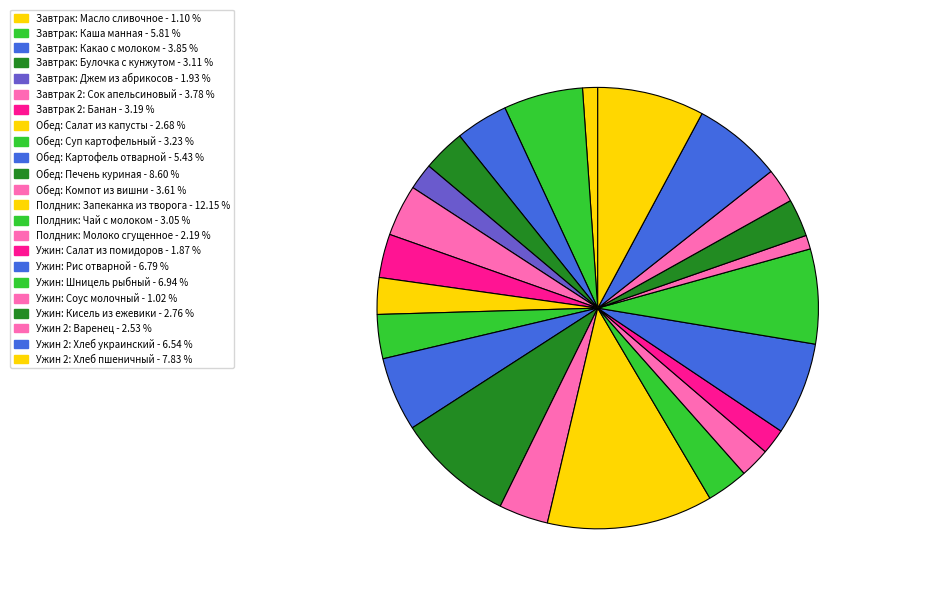

The Обед: Салат из капусты slice represents 1% of the pie. True or false?

False